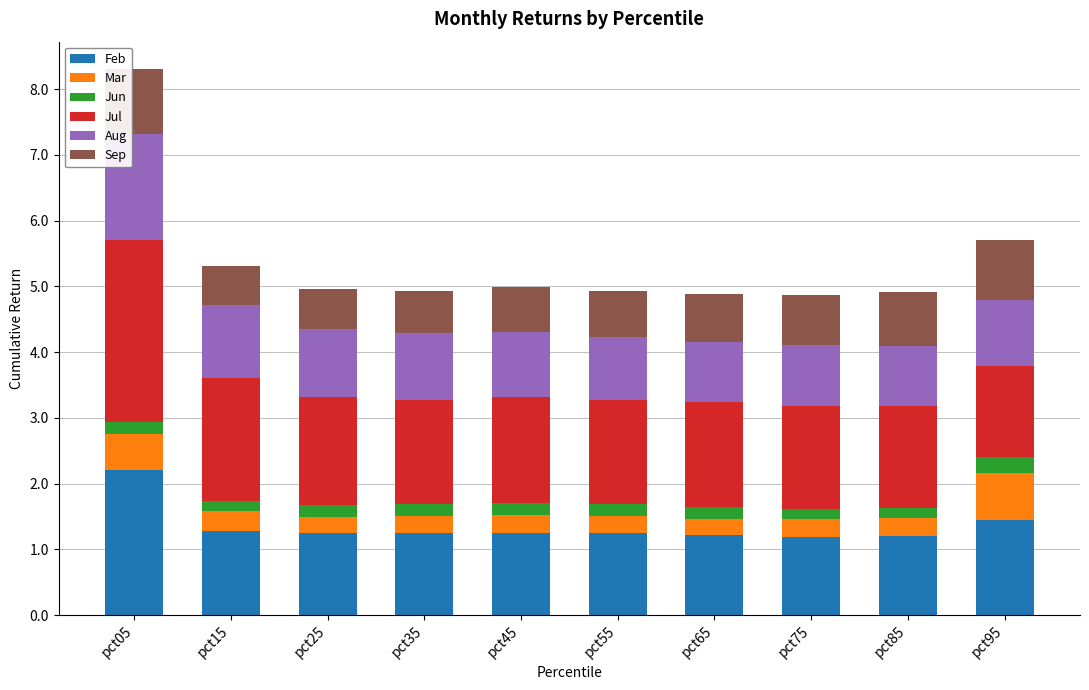

At which label does Feb reach its peak?

pct05